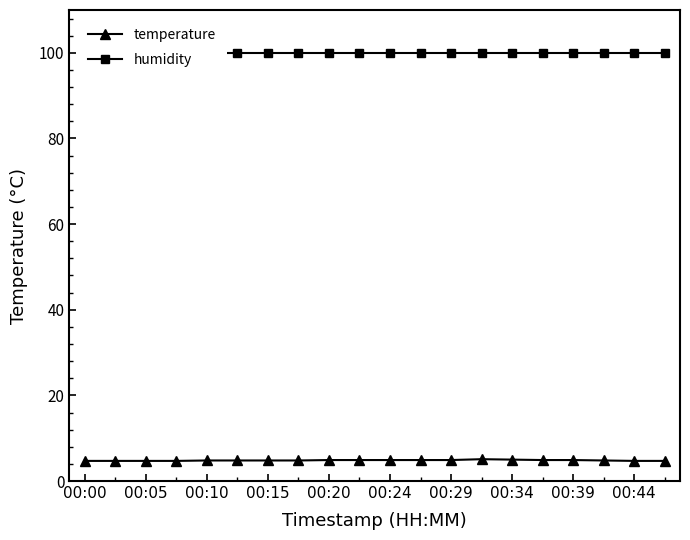

How many distinct data groups are displayed?

2